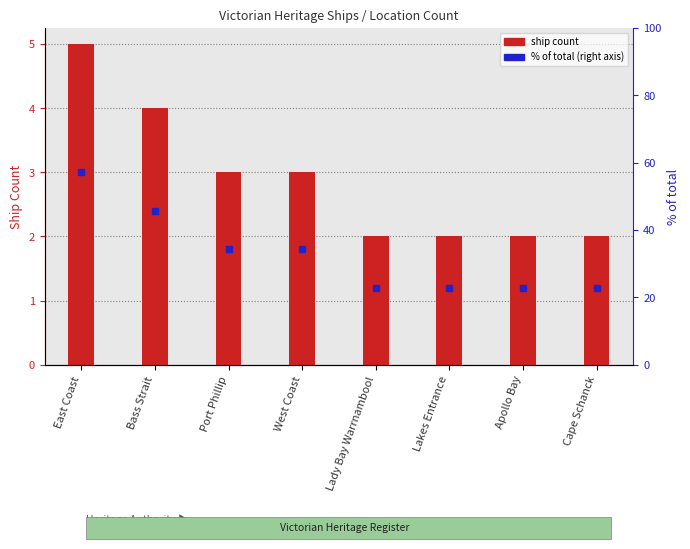

At which label is the value closest to 3?

Port Phillip